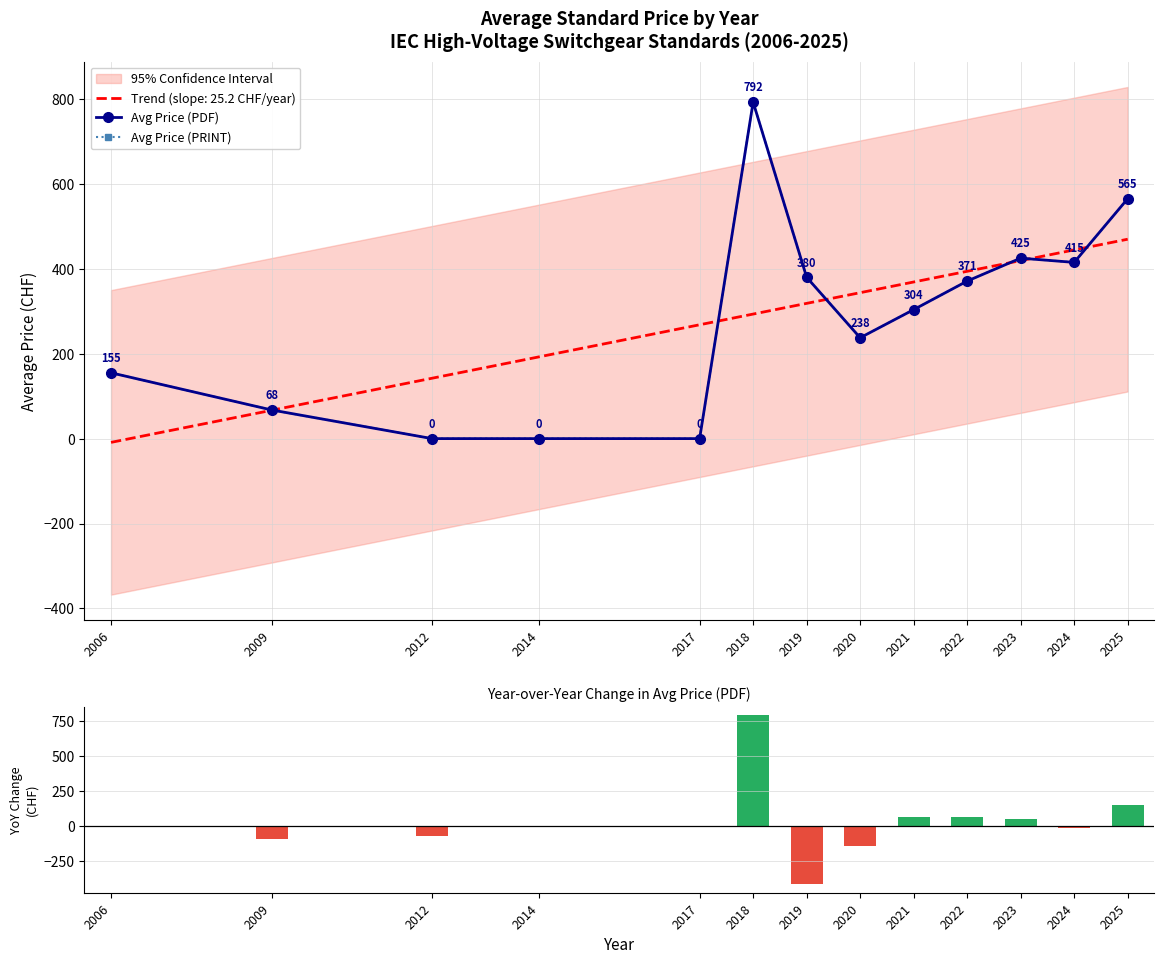

What is the sum of the Avg Price (PDF) values at 2009 and 2020?

305.0